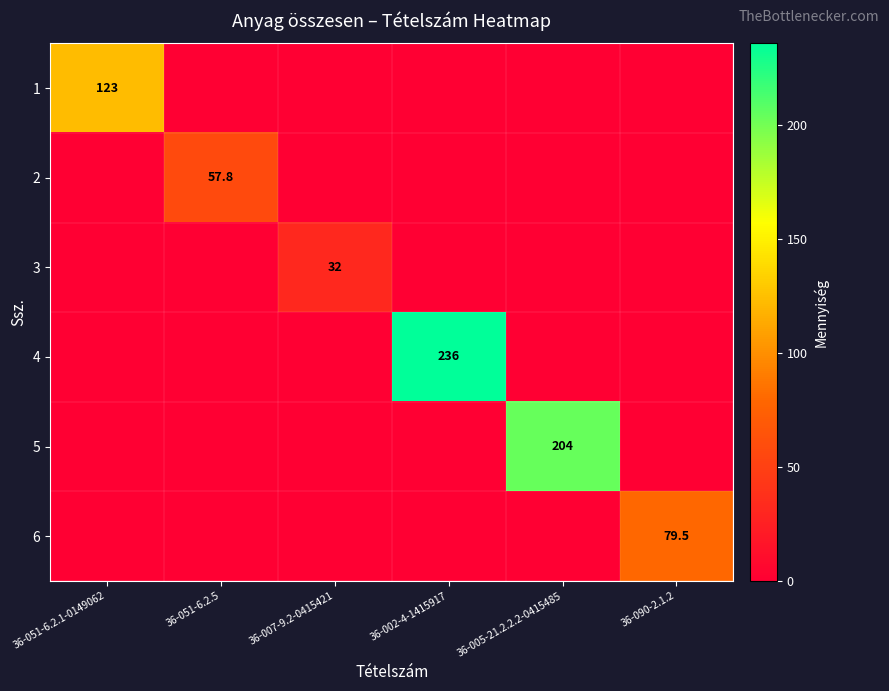

At which category is the sum across all series the highest?

36-002-4-1415917